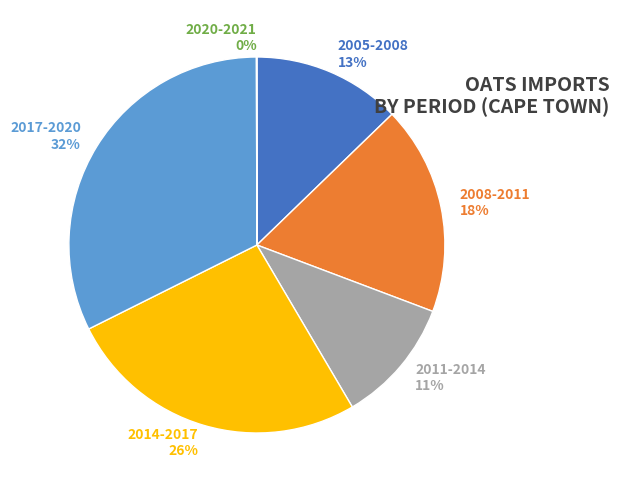

Is there a majority slice in this chart?

No